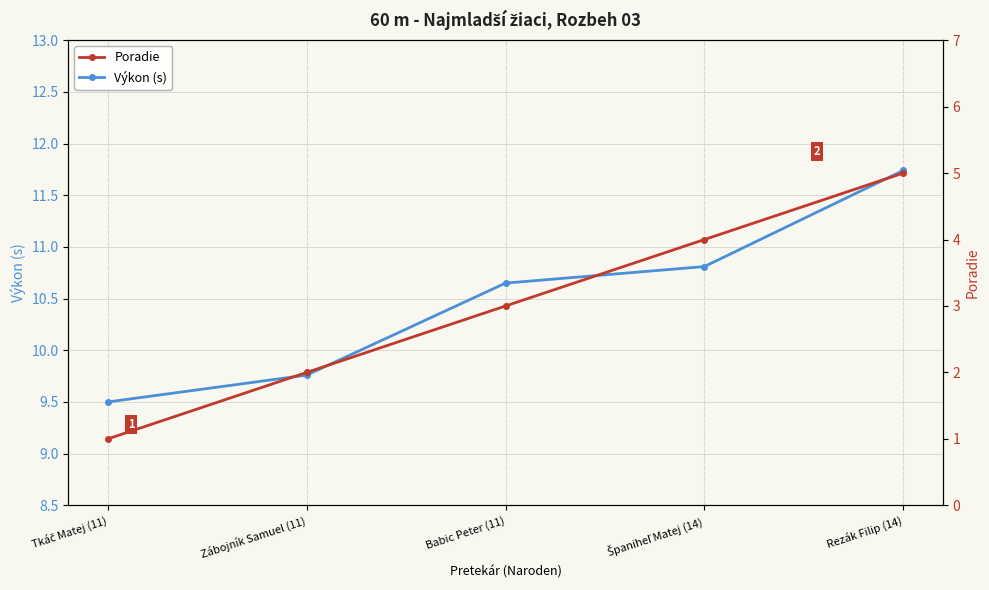

Which series has the largest total across all categories?

Výkon (s)